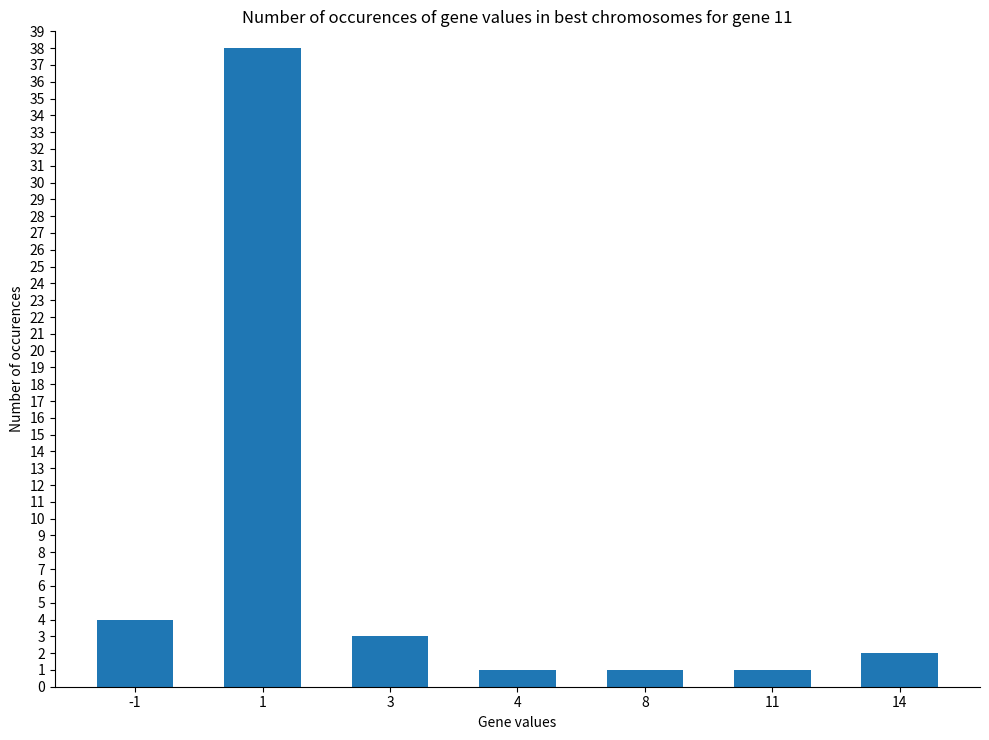

The value at 3 is 5. True or false?

False